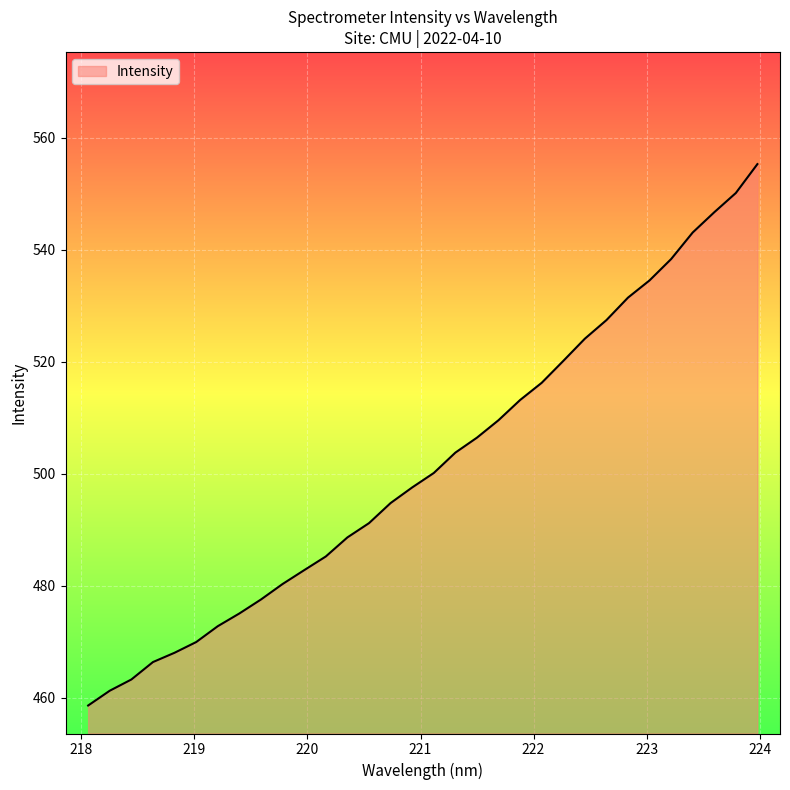

What is the greatest value displayed?

555.3